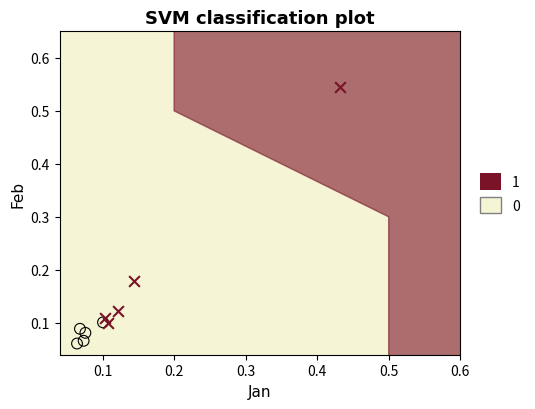

Which series has the widest spread of Y values?

1